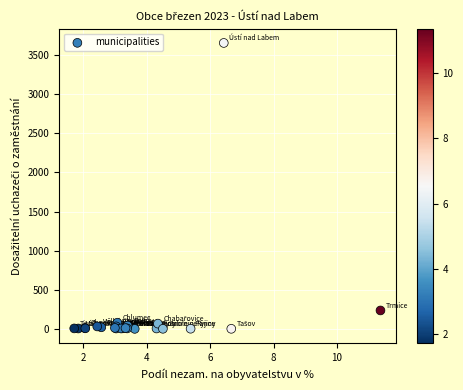

What Y value in the scatter plot is closest to 1828?

240